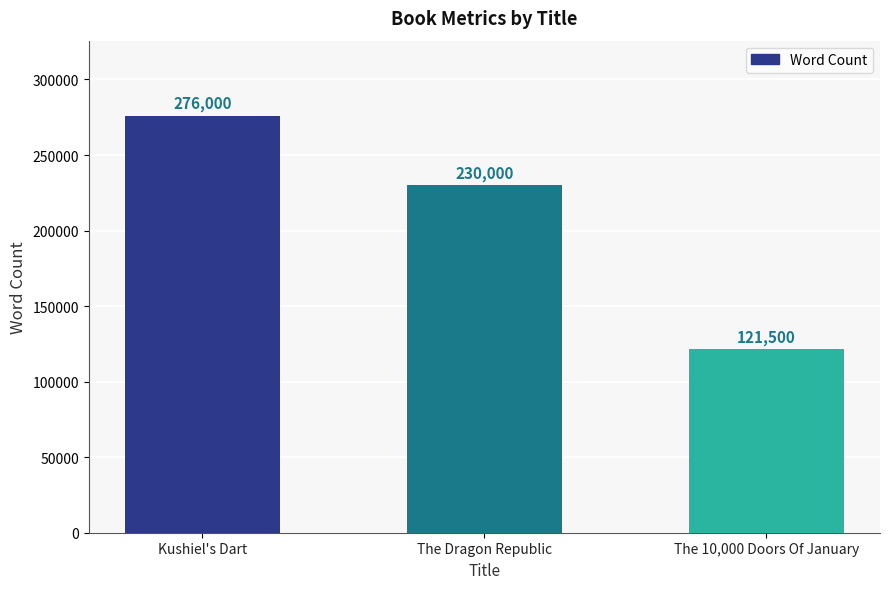

Where is the data nearest to the value 198750?

The Dragon Republic